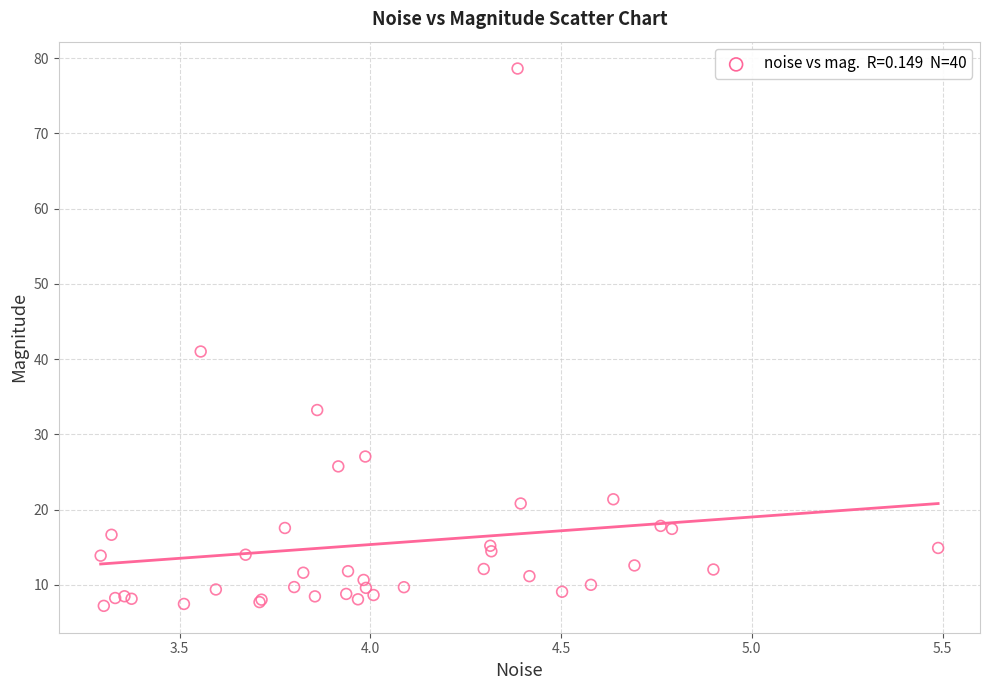

What Y value in the scatter plot is closest to 42?

41.0